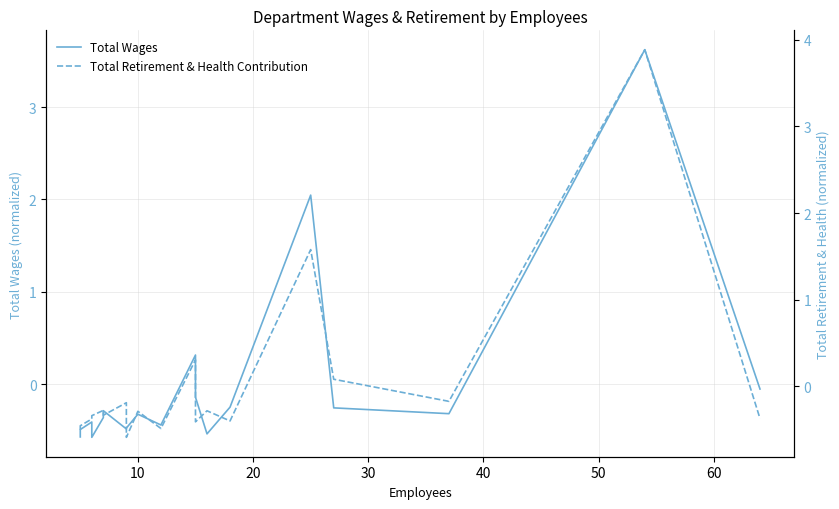

What is the difference between the maximum and second lowest values in the Total Wages series?

4.2